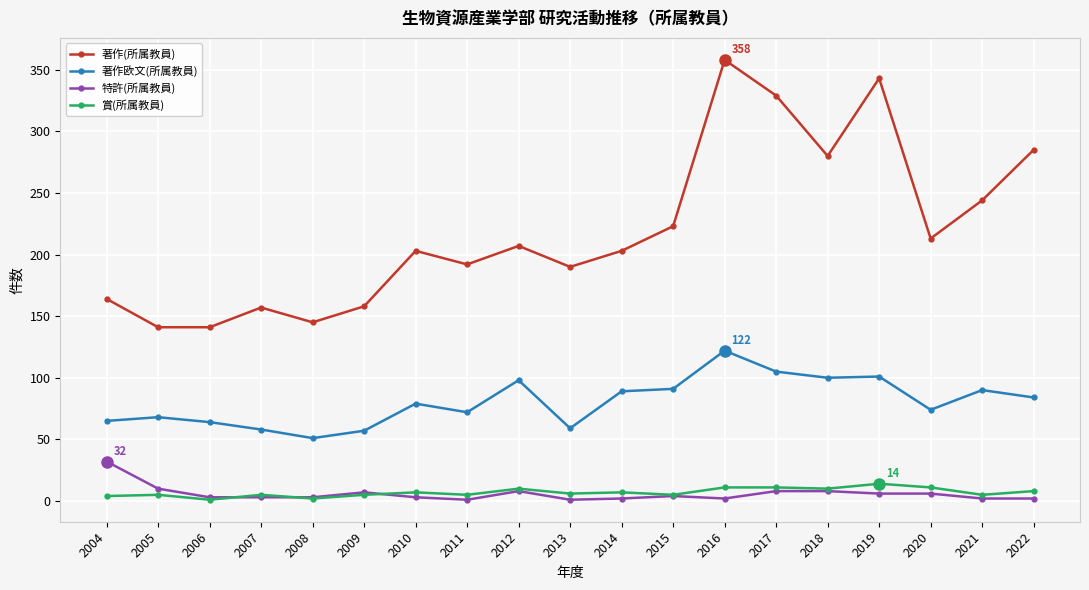

In 著作欧文(所属教員), how many points are higher than both neighbors (excluding endpoints)?

6